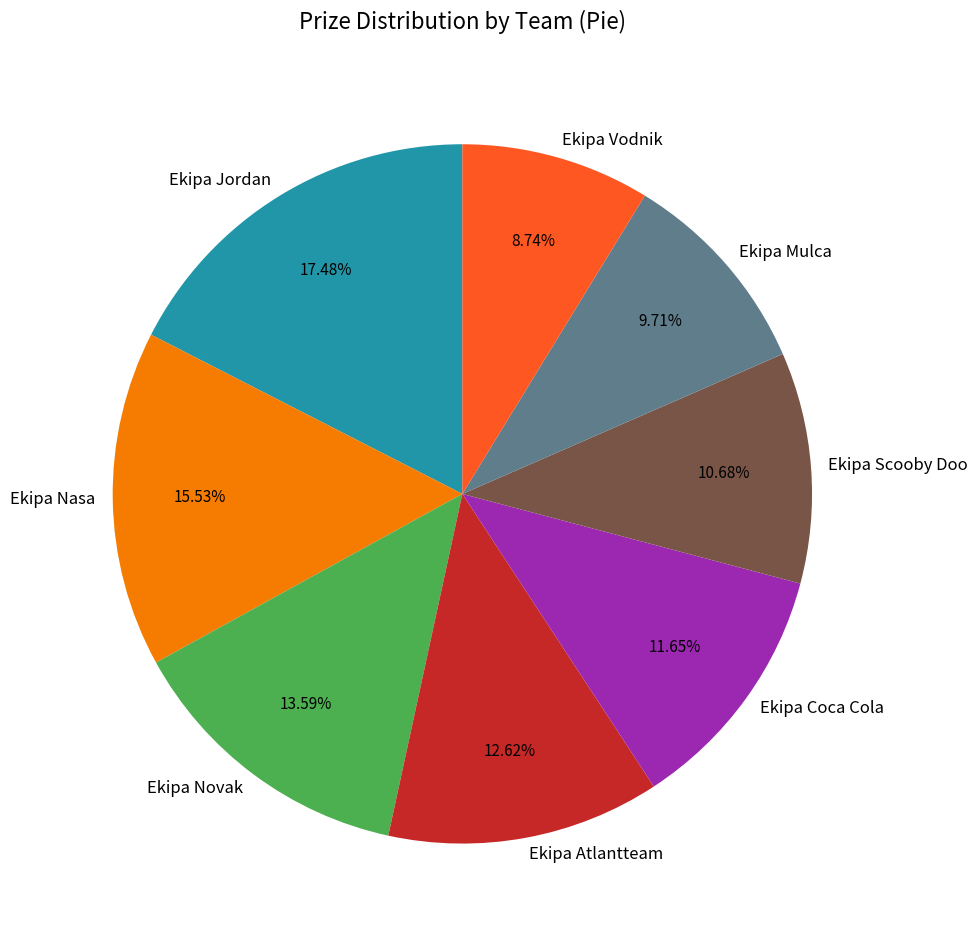

What is the ratio of the value at Ekipa Mulca to the value at Ekipa Atlantteam?

0.8